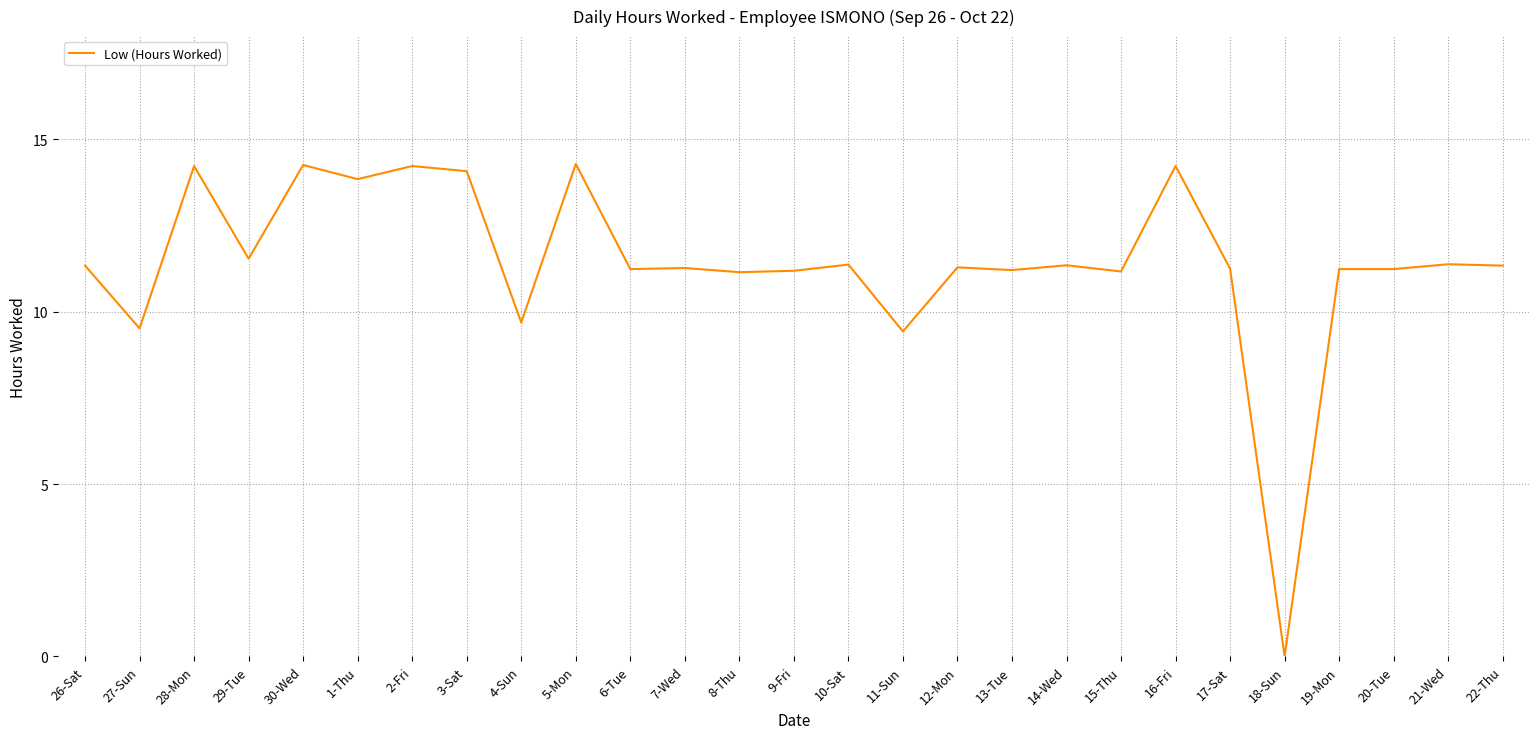

What is the maximum value shown in the chart?

14.3